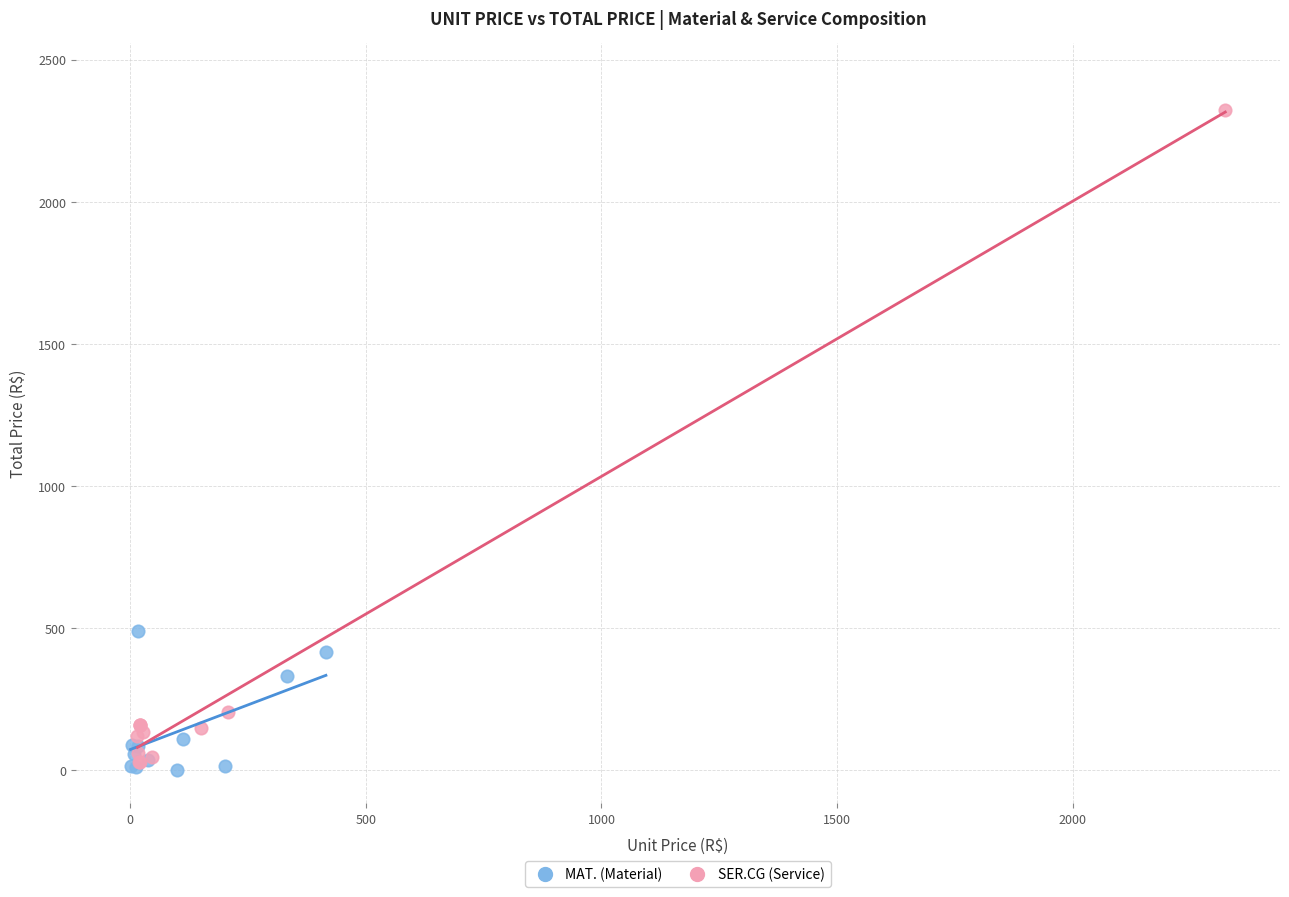

Which series has the widest spread of Y values?

SER.CG (Service)